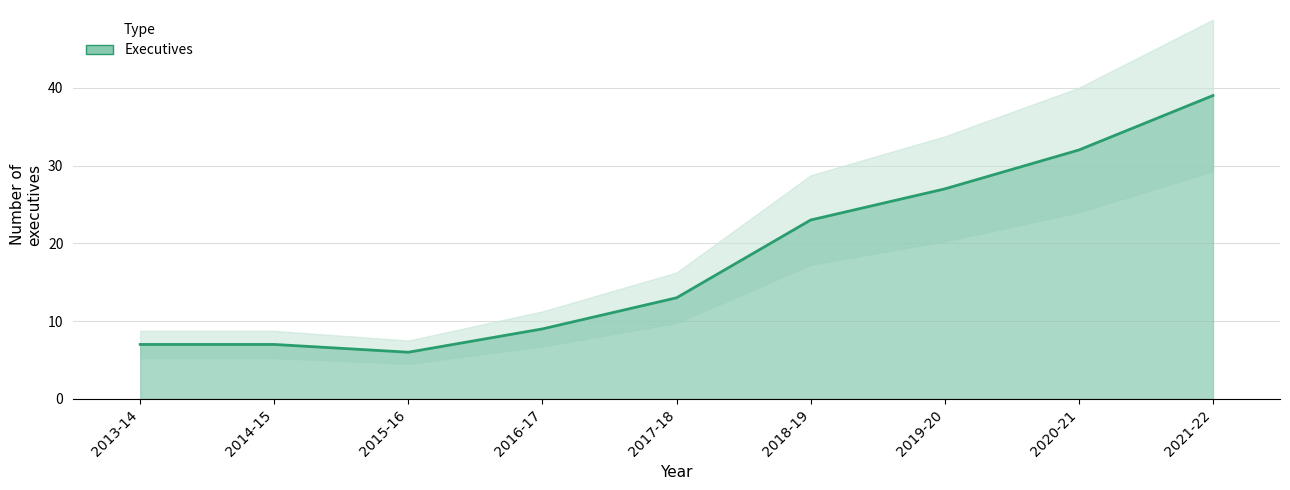

What is the difference between the values at 2013-14 and 2015-16?

1